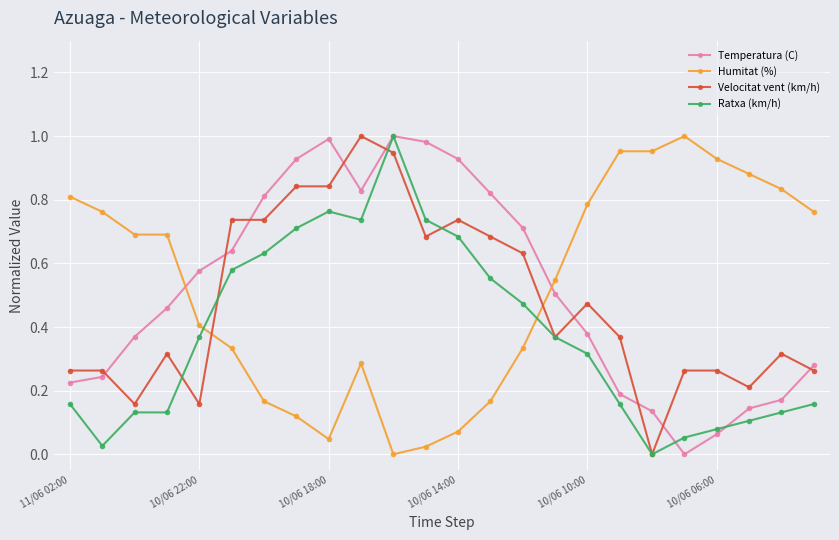

How many intersections are there between Humitat (%) and Temperatura (C)?

2